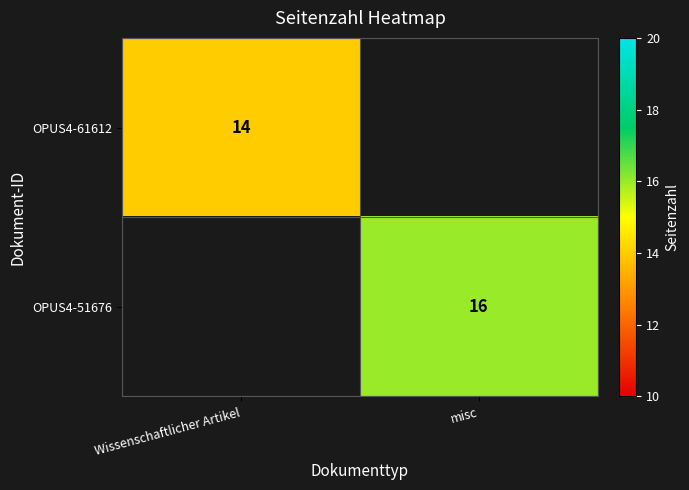

Is the value of OPUS4-61612 at Wissenschaftlicher Artikel greater than the value of OPUS4-51676 at misc?

No